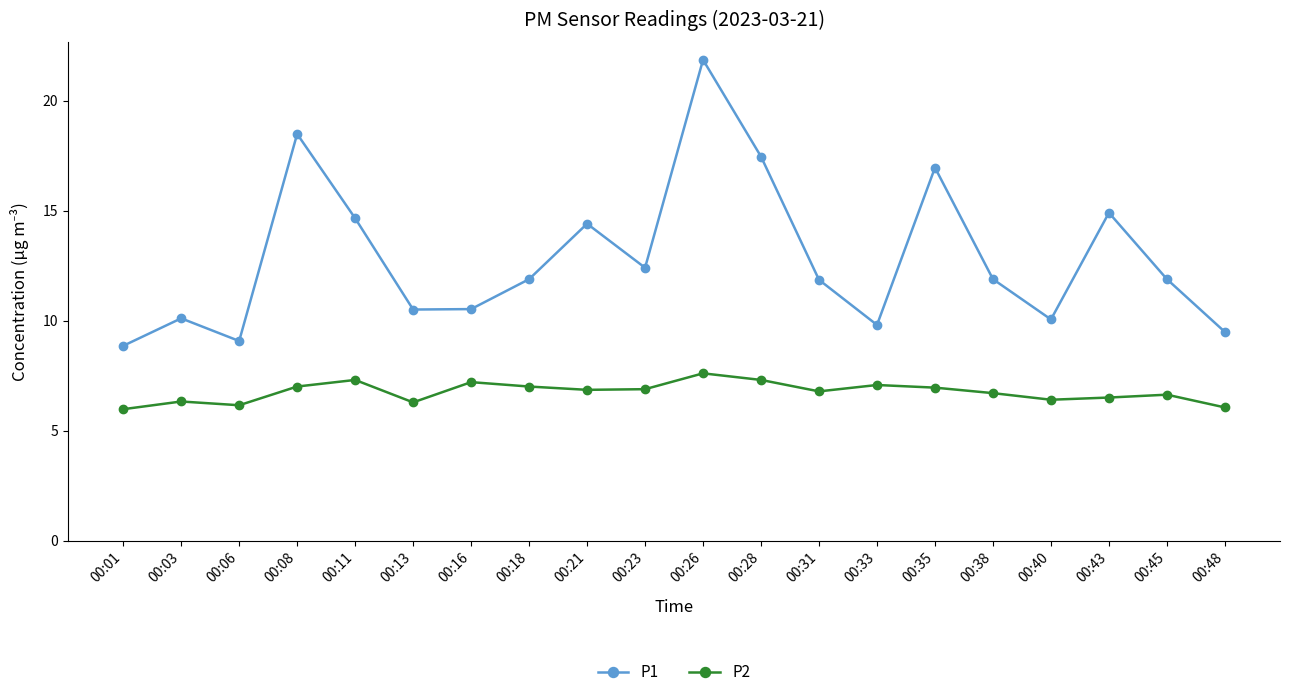

What is the sum of all P2 values?

134.9